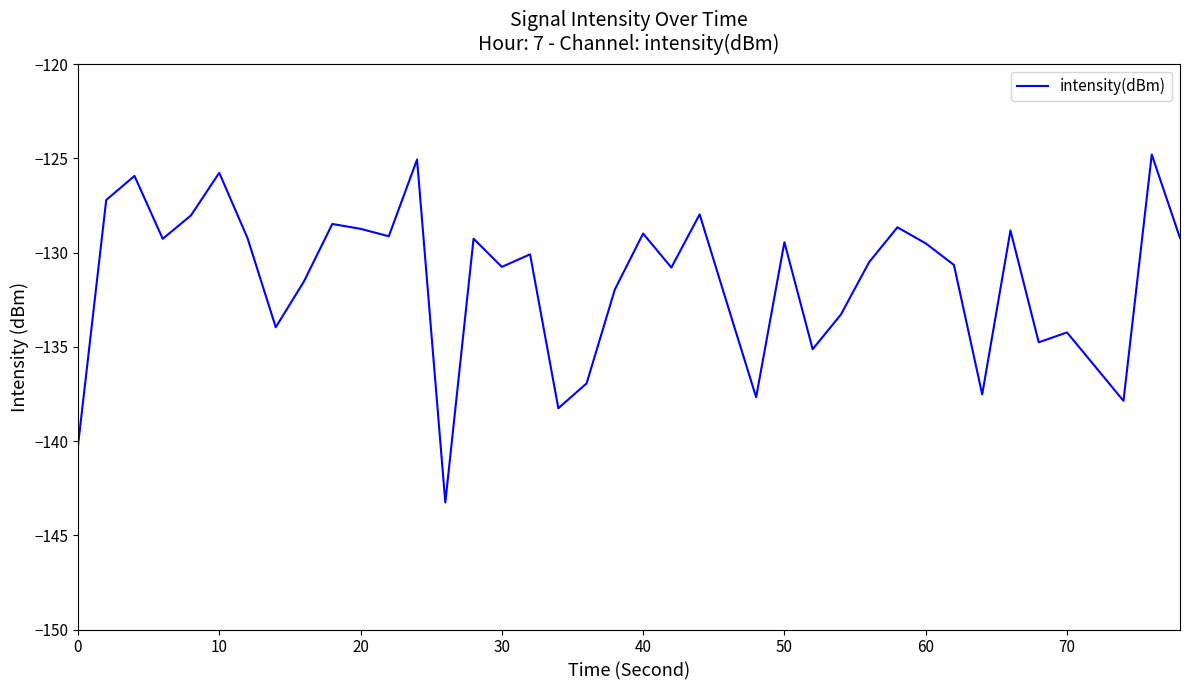

What is the sum of all values?

-5261.7